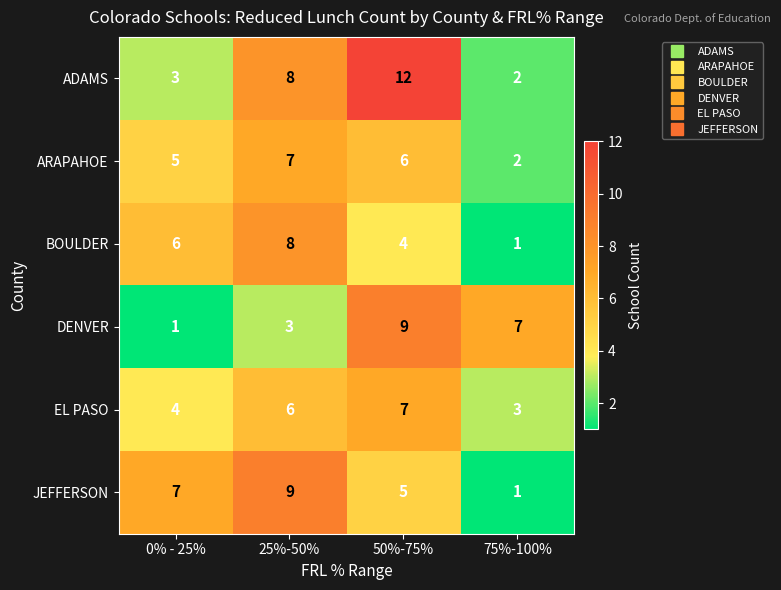

List the labels in order of ARAPAHOE value, smallest first.

75%-100%, 0% - 25%, 50%-75%, 25%-50%